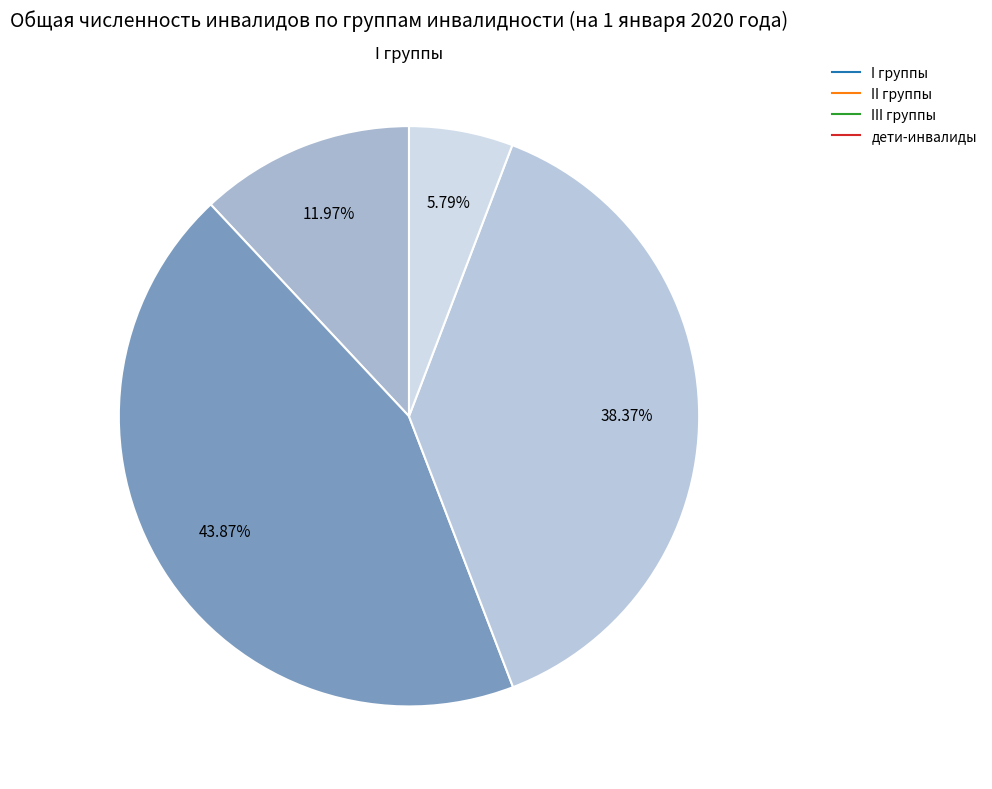

Which has a higher value, III группы or II группы?

II группы